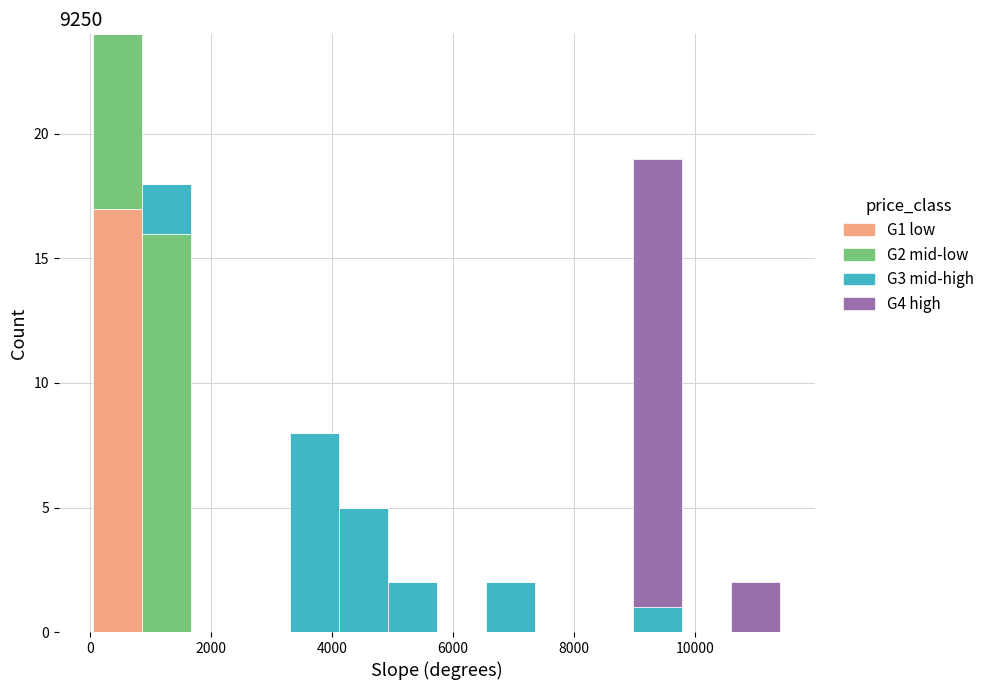

Reading left to right, transcribe this chart: for each stacked bar, give the range it covers on the x-axis and its total height. Neither the bar edges nor the heights are printed on the chart, so give them approximately, as read against the axes.

0 to 800: 24
800 to 1600: 18
1600 to 2400: 0
2400 to 3400: 0
3400 to 4200: 8
4200 to 5000: 5
5000 to 5800: 2
5800 to 6600: 0
6600 to 7400: 2
7400 to 8200: 0
8200 to 9000: 0
9000 to 9800: 19
9800 to 10600: 0
10600 to 11400: 2